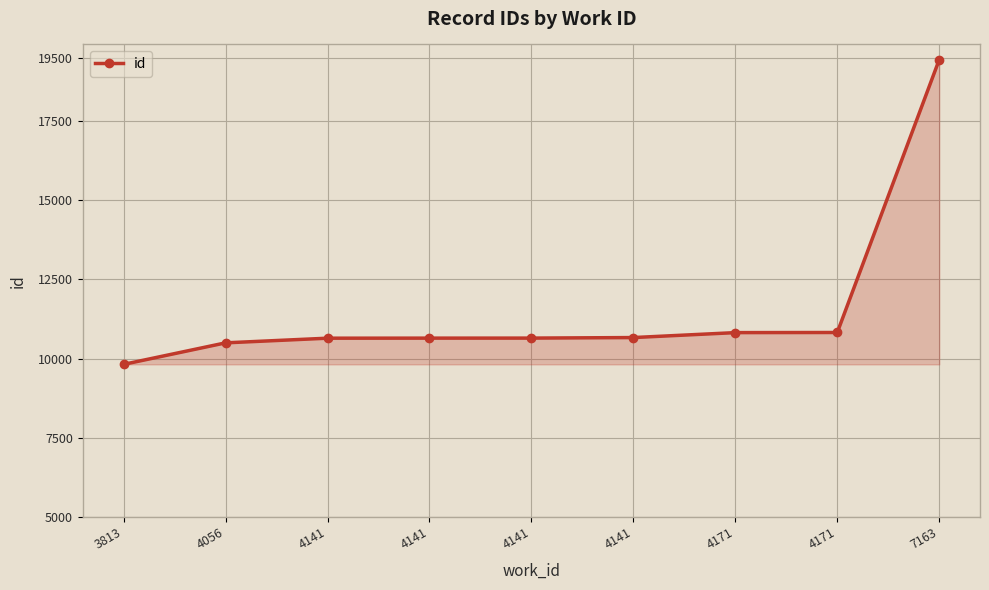

Approximately how many times larger is the value at 3813 compared to 4141?

0.9